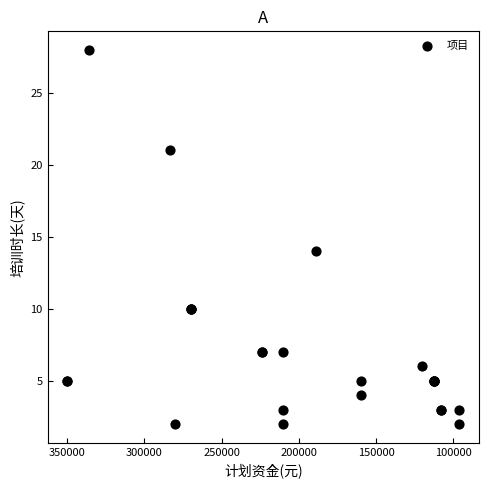

What Y value in the scatter plot is closest to 15?

14